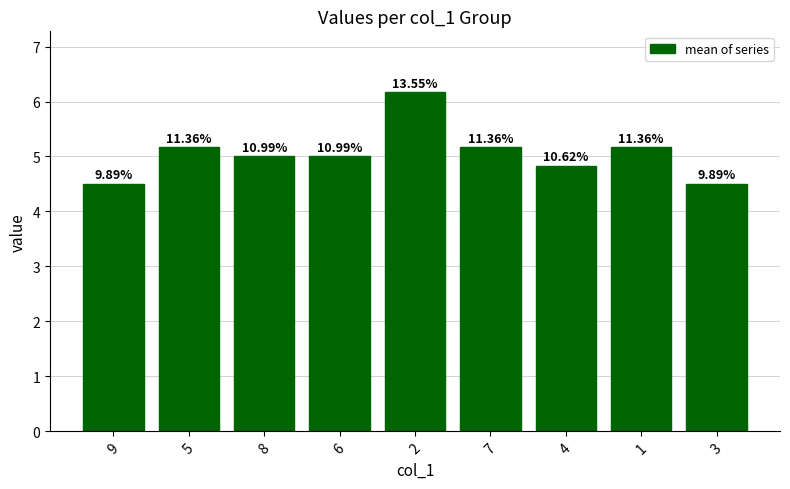

Does the chart contain any negative values?

No